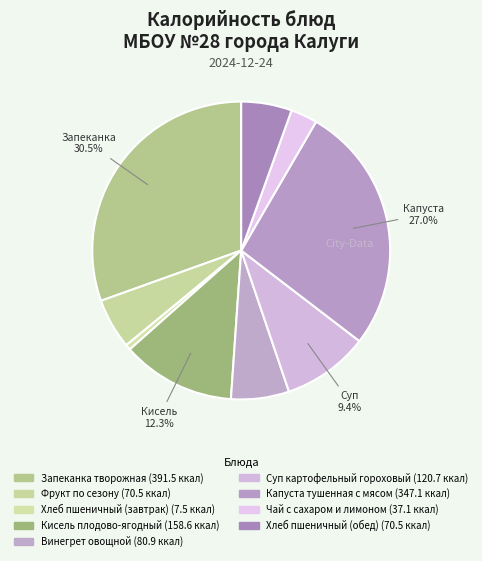

What percentage do Хлеб пшеничный (обед) and Винегрет овощной together represent?

11.8%